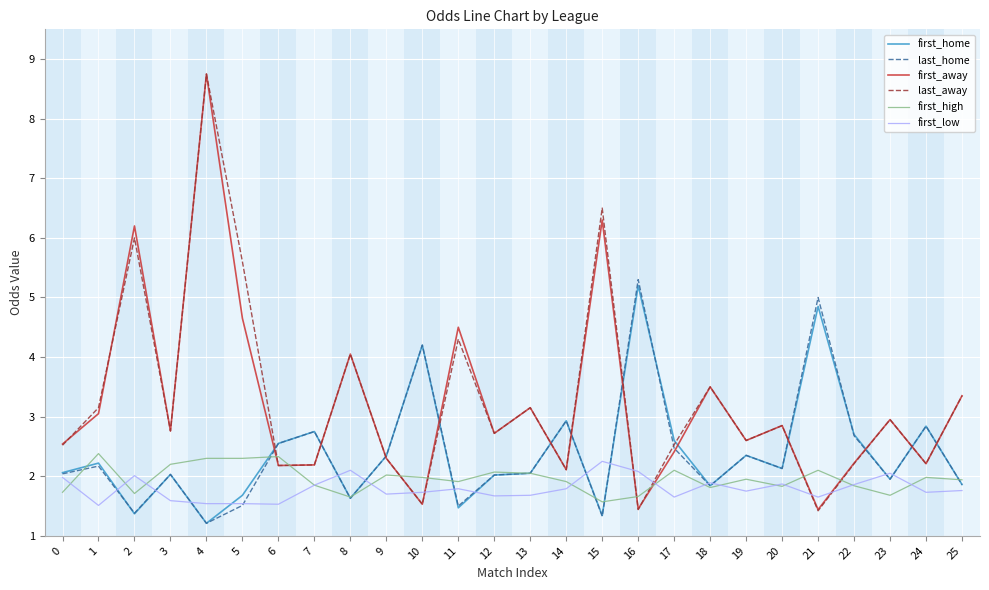

Between 0 and 16, which series saw the biggest shift?

last_home